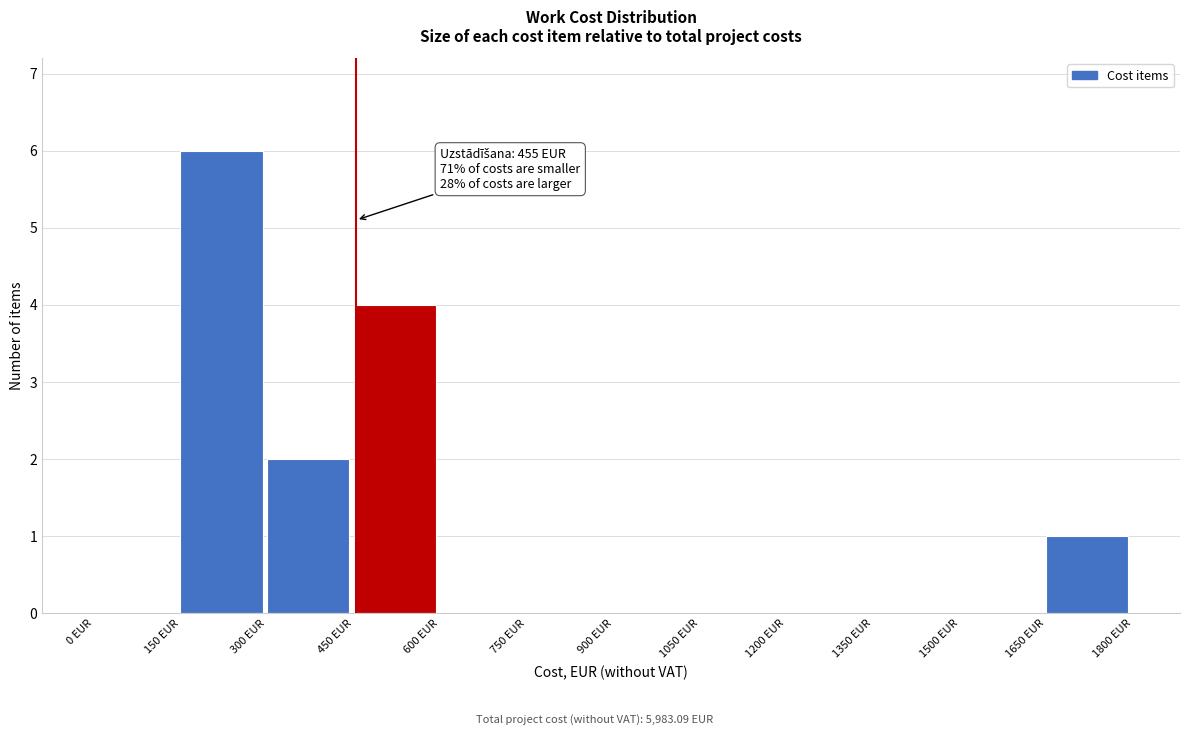

Which range on the x-axis has the tallest bar?

150 to 300